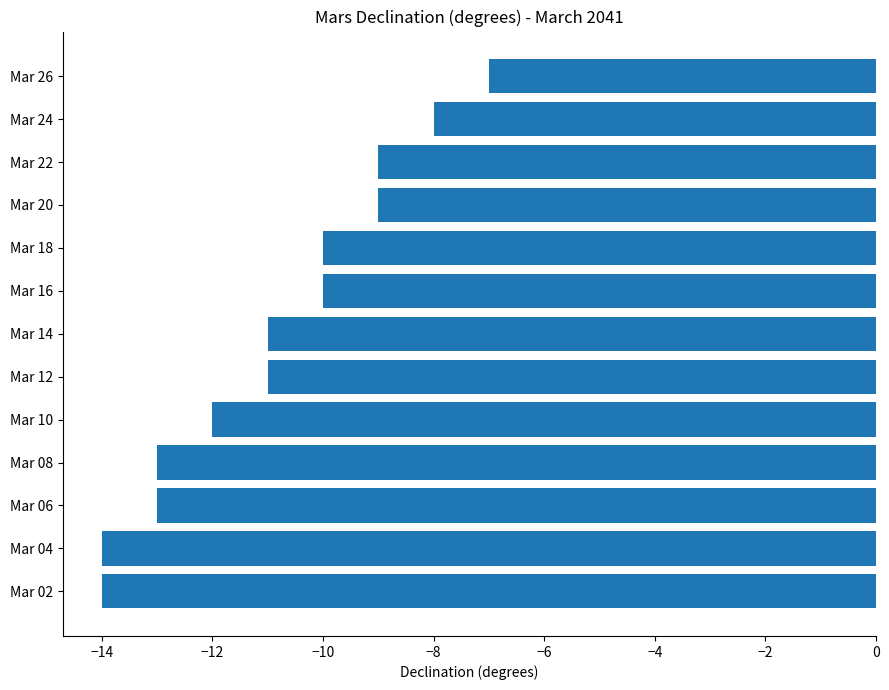

The value at Mar 16 is -14. True or false?

False